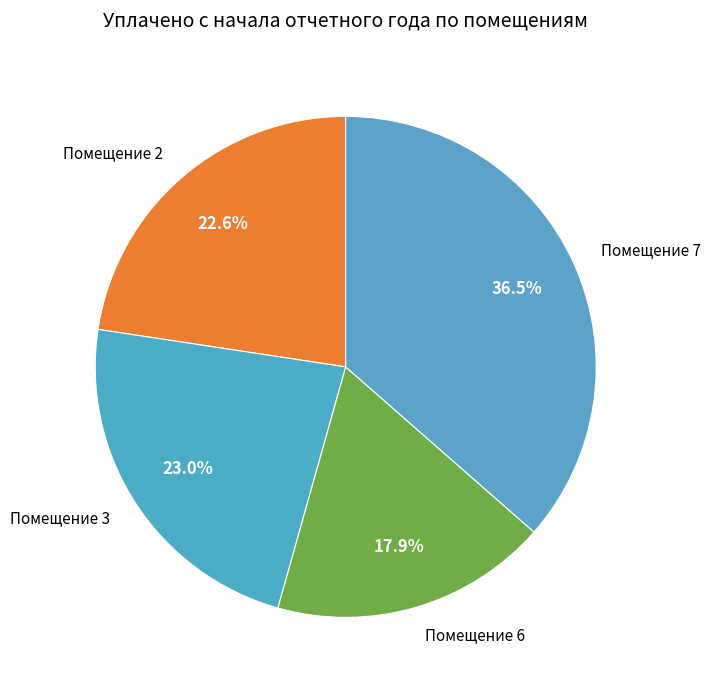

What is the largest slice in the pie chart?

Помещение 7